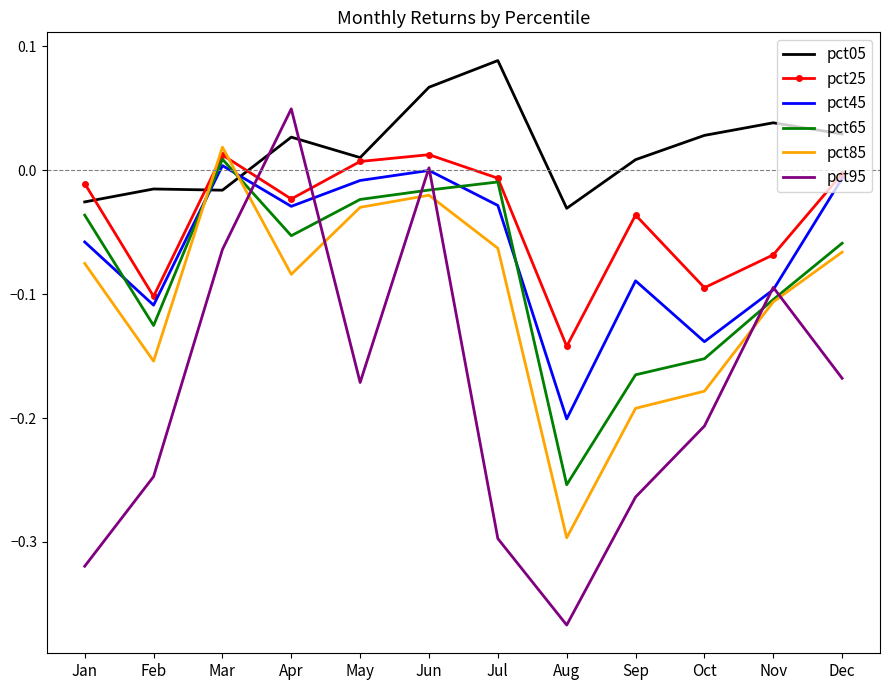

How many interior local peaks does the pct85 series have?

2